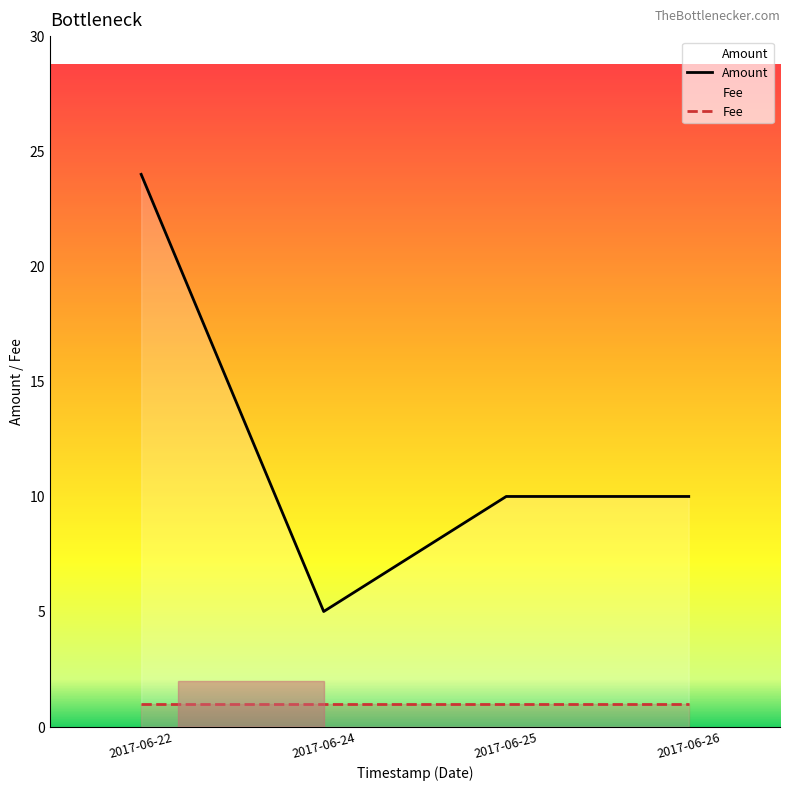

The value of Amount at 2017-06-26 is 10. True or false?

True